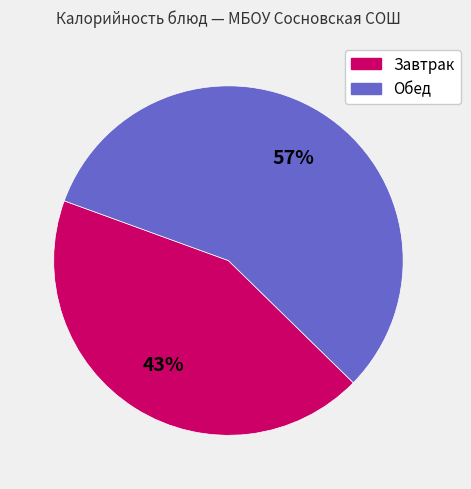

Is there any slice that represents more than half of the pie?

Yes